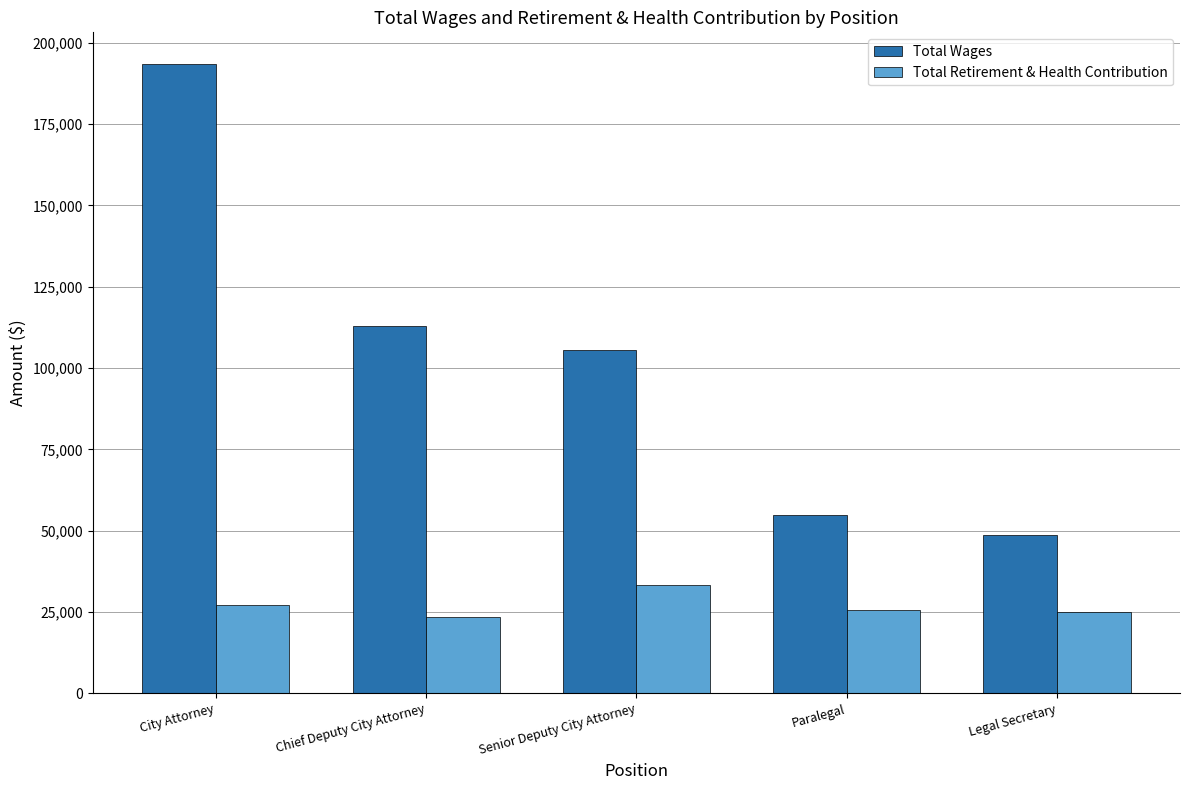

How many bars are there in each group?

2